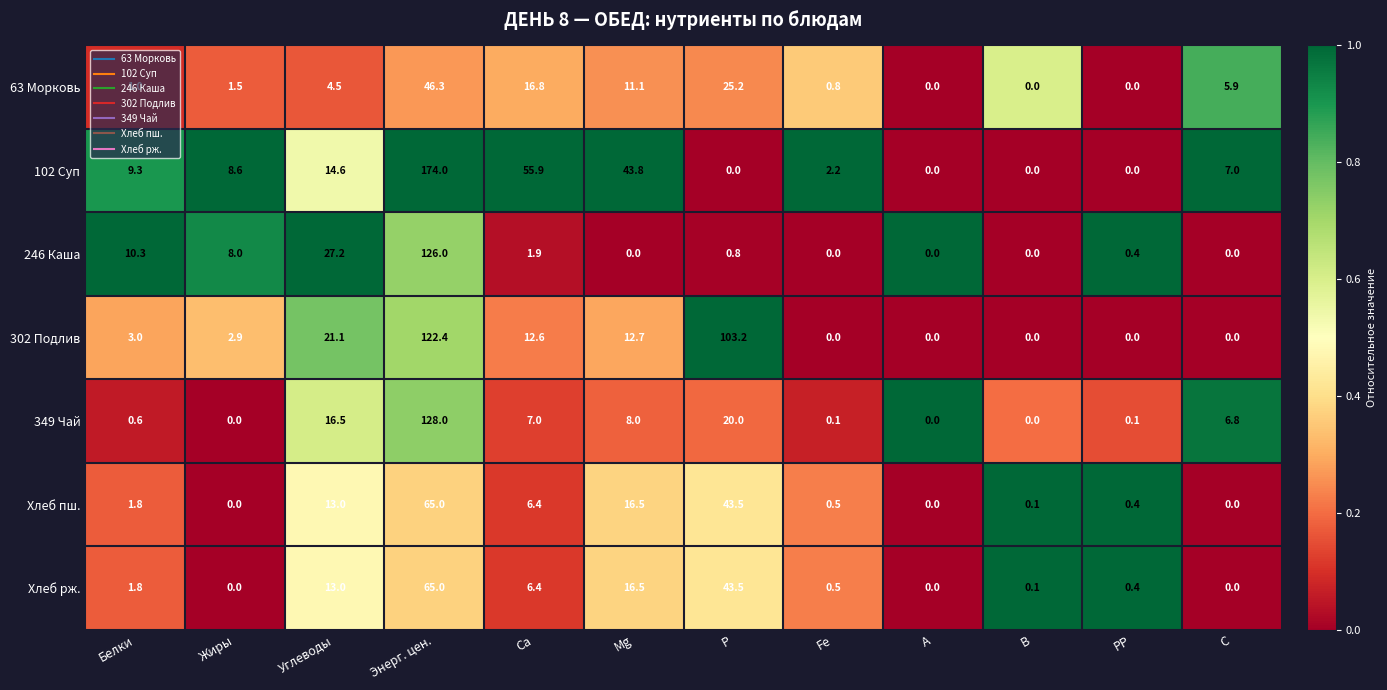

Is it true that Хлеб пш. equals 14.3 at P?

False